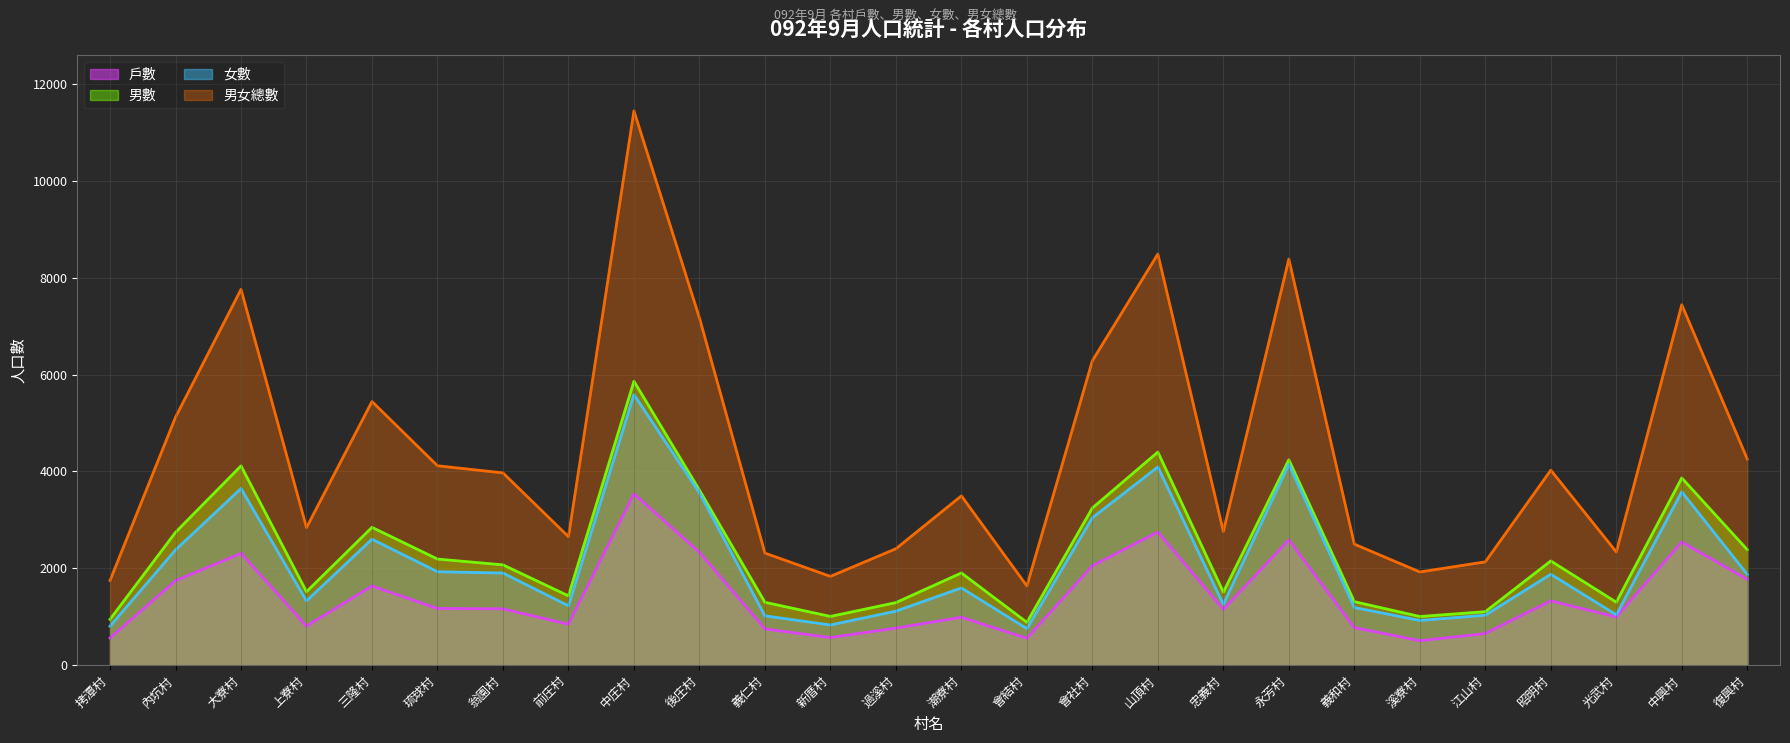

True or false: 男數 and 戶數 intersect in this chart.

False